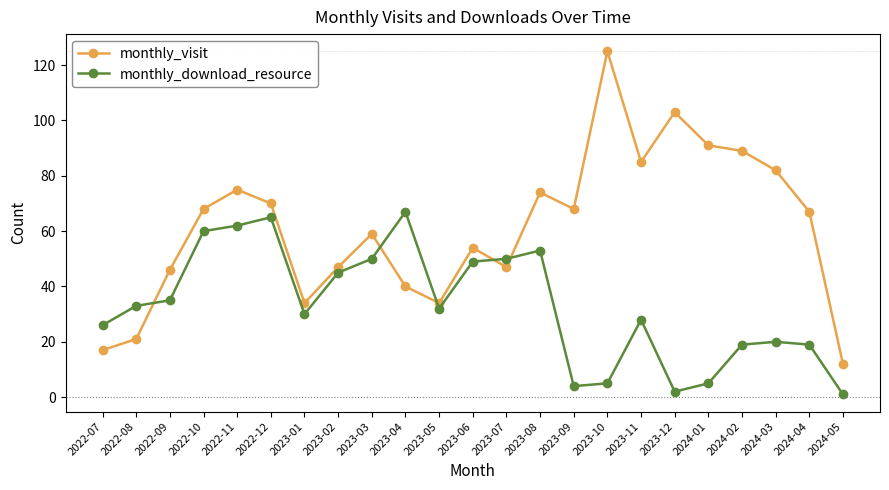

What is the approximate value of monthly_visit at 2023-08, to the nearest 50?

50